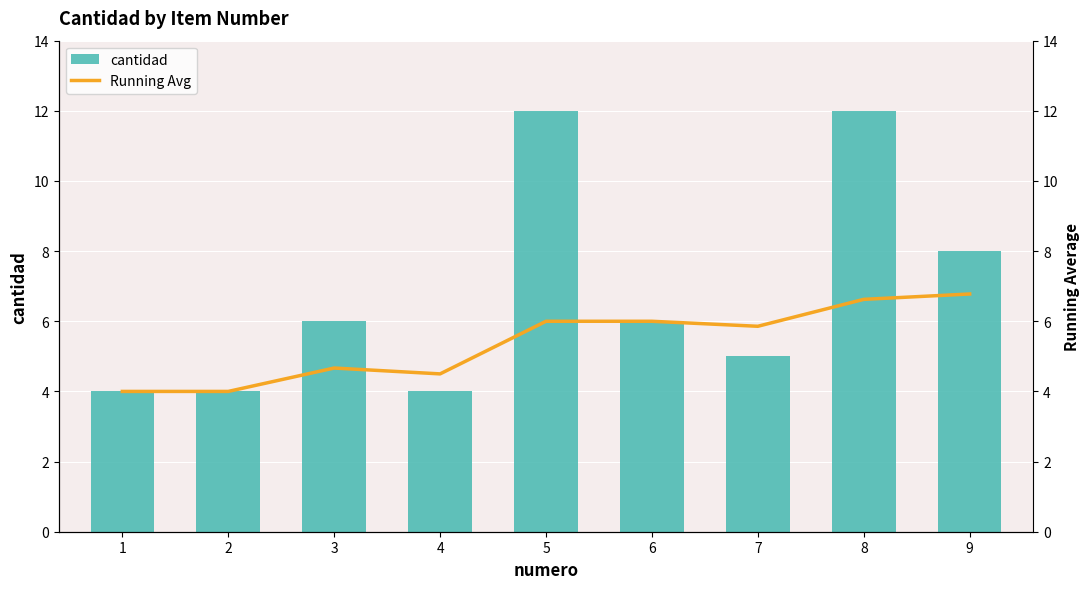

Between 1 and 9, which series saw the biggest shift?

cantidad